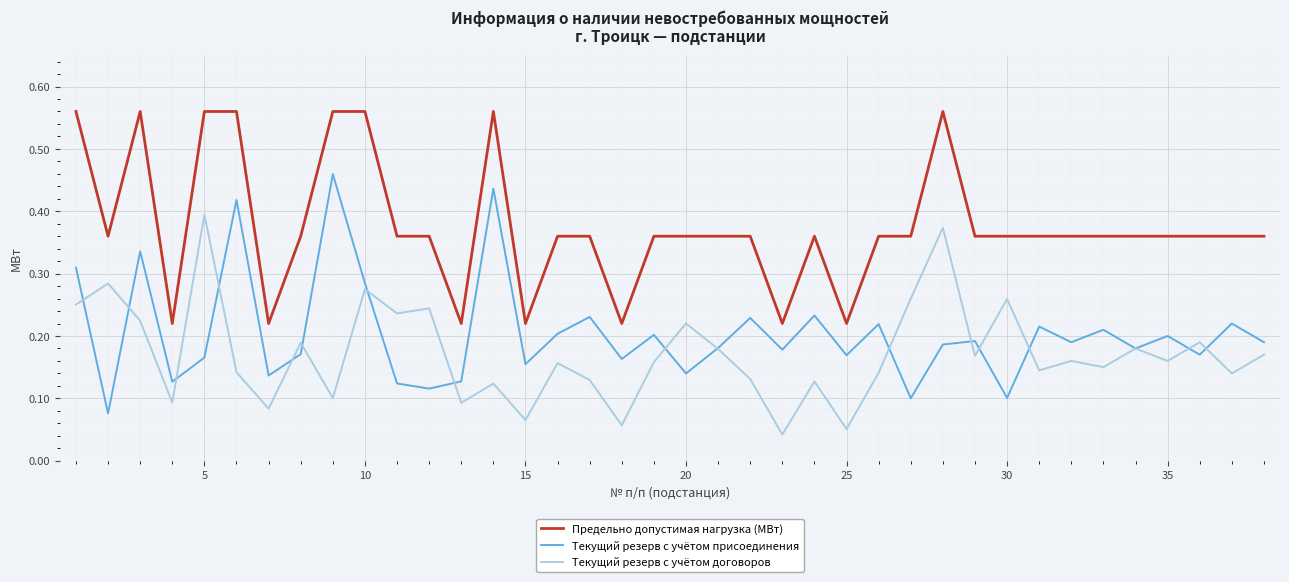

Rank the series by their maximum value, from highest to lowest.

Предельно допустимая нагрузка (МВт), Текущий резерв с учётом присоединения, Текущий резерв с учётом договоров